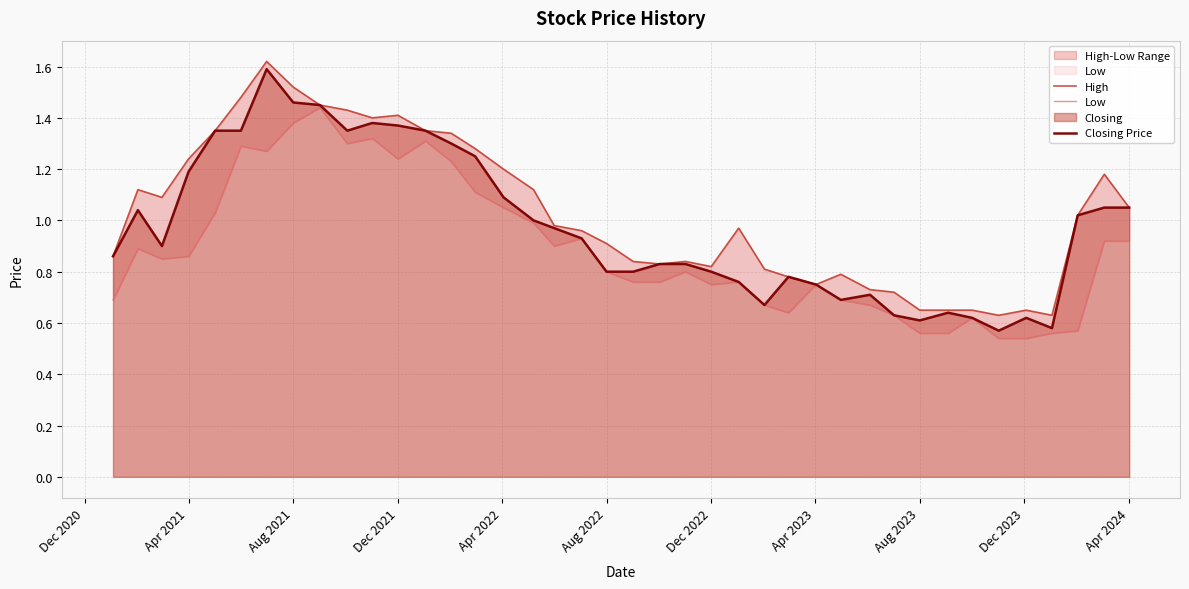

Reading left to right, extract all data points from this chart.

High: 0.9	1.1	1.1	1.2	1.4	1.5	1.6	1.5	1.4	1.4	1.4	1.4	1.4	1.3	1.3	1.2	1.1	1.0	1.0	0.9	0.8	0.8	0.8	0.8	1.0	0.8	0.8	0.8	0.8	0.7	0.7	0.7	0.7	0.7	0.6	0.7	0.6	1.0	1.2	1.1
Low: 0.7	0.9	0.8	0.9	1.0	1.3	1.3	1.4	1.4	1.3	1.3	1.2	1.3	1.2	1.1	1.1	1.0	0.9	0.9	0.8	0.8	0.8	0.8	0.8	0.8	0.7	0.6	0.8	0.7	0.7	0.6	0.6	0.6	0.6	0.5	0.5	0.6	0.6	0.9	0.9
Closing Price: 0.9	1.0	0.9	1.2	1.4	1.4	1.6	1.5	1.4	1.4	1.4	1.4	1.4	1.3	1.2	1.1	1.0	1.0	0.9	0.8	0.8	0.8	0.8	0.8	0.8	0.7	0.8	0.8	0.7	0.7	0.6	0.6	0.6	0.6	0.6	0.6	0.6	1.0	1.1	1.1